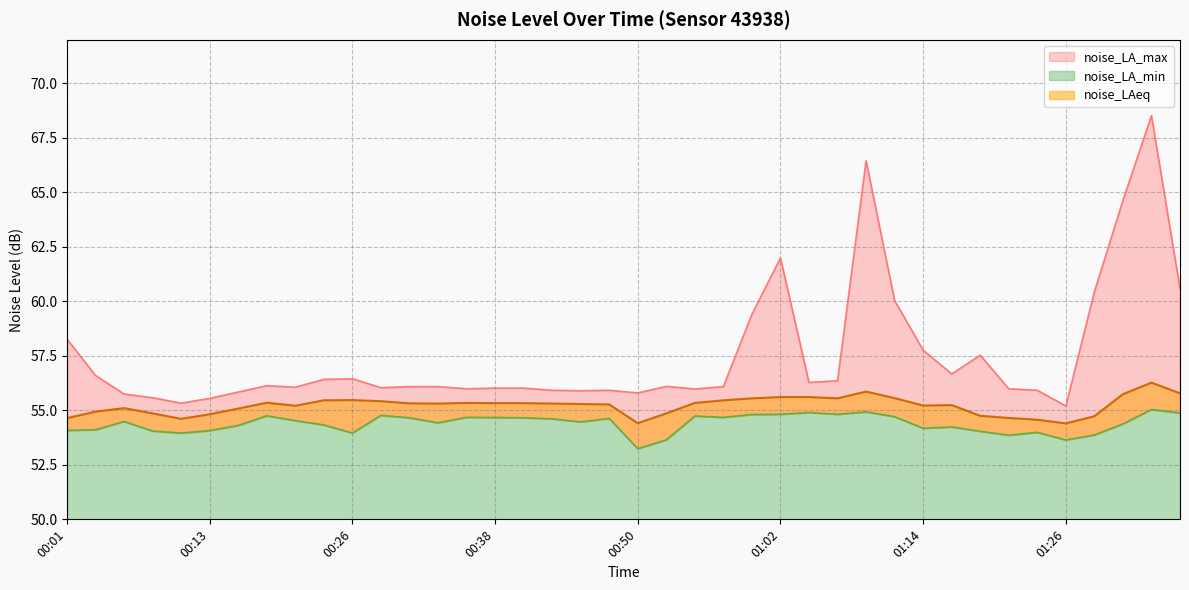

At which label does noise_LAeq reach its peak?

01:34